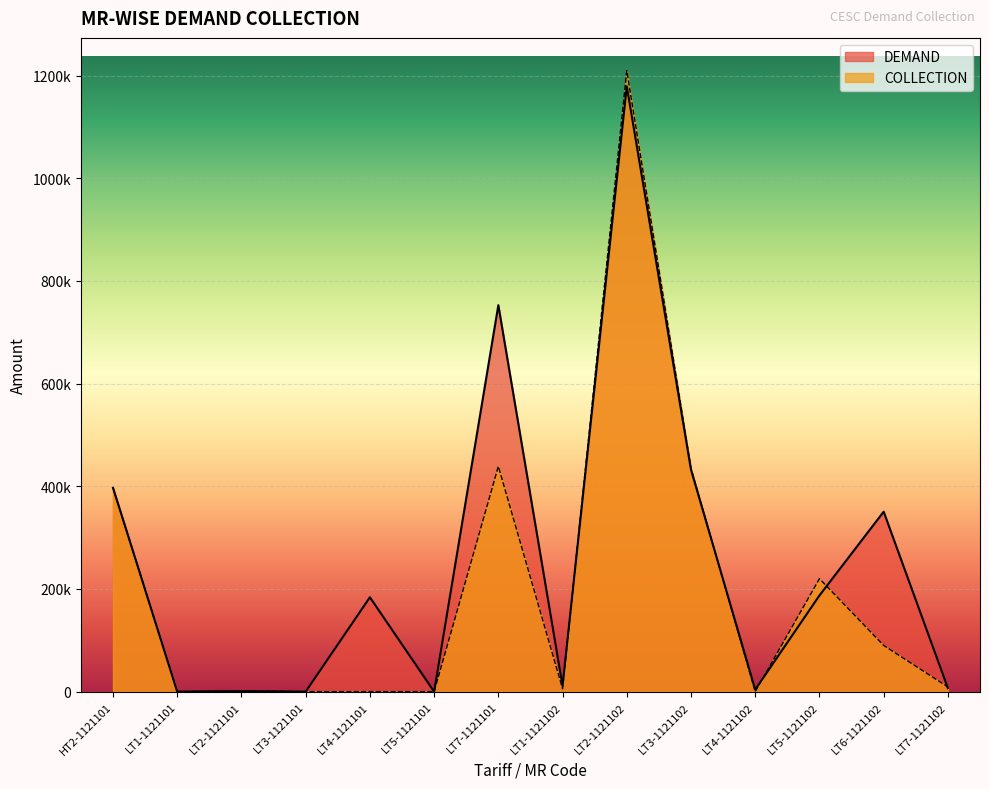

Which series changed the most between LT3-1121101 and LT5-1121101?

DEMAND